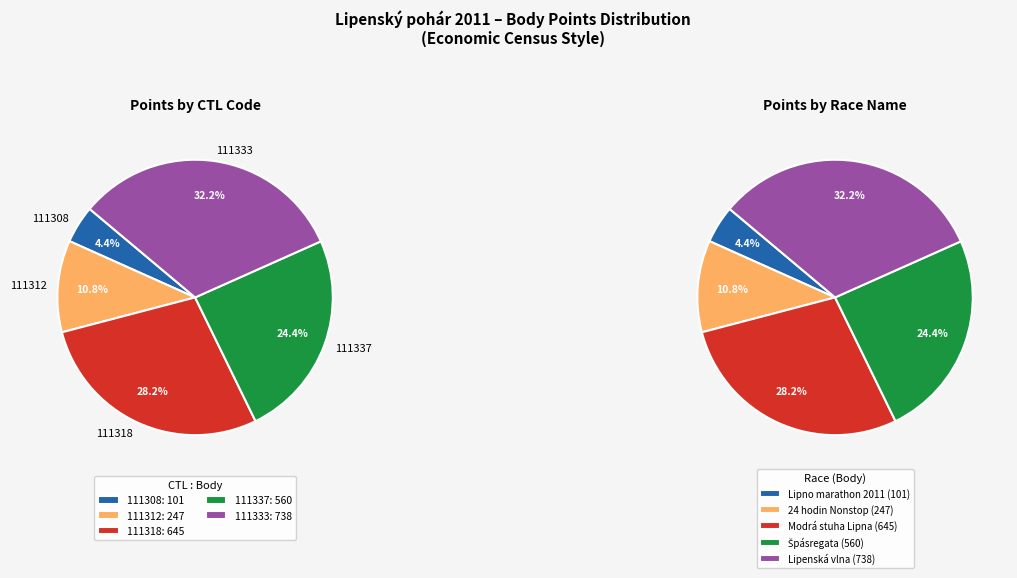

Rank the categories by value from lowest to highest.

111308, 111312, 111337, 111318, 111333